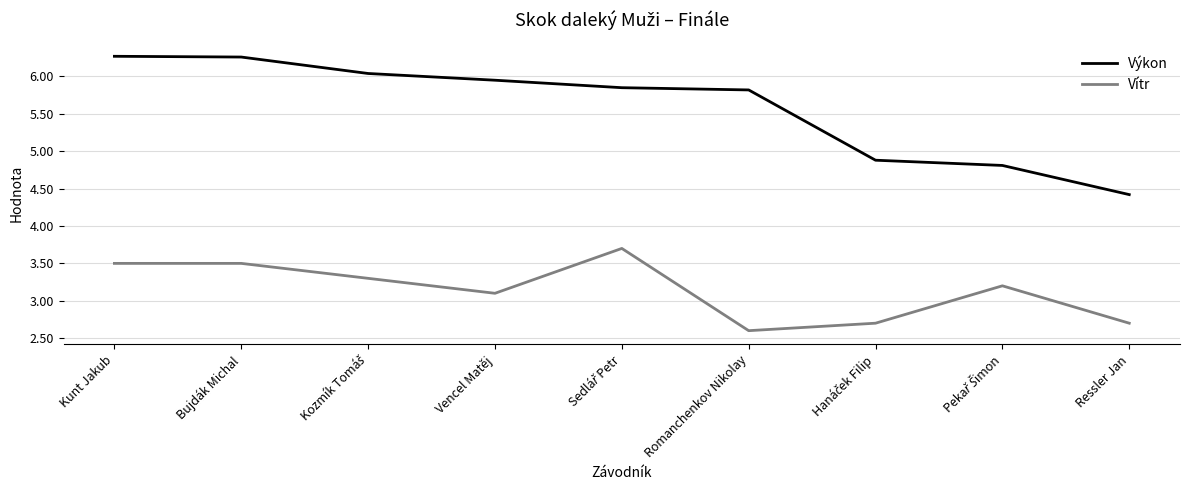

List the series in order of their overall mean, lowest first.

Vítr, Výkon